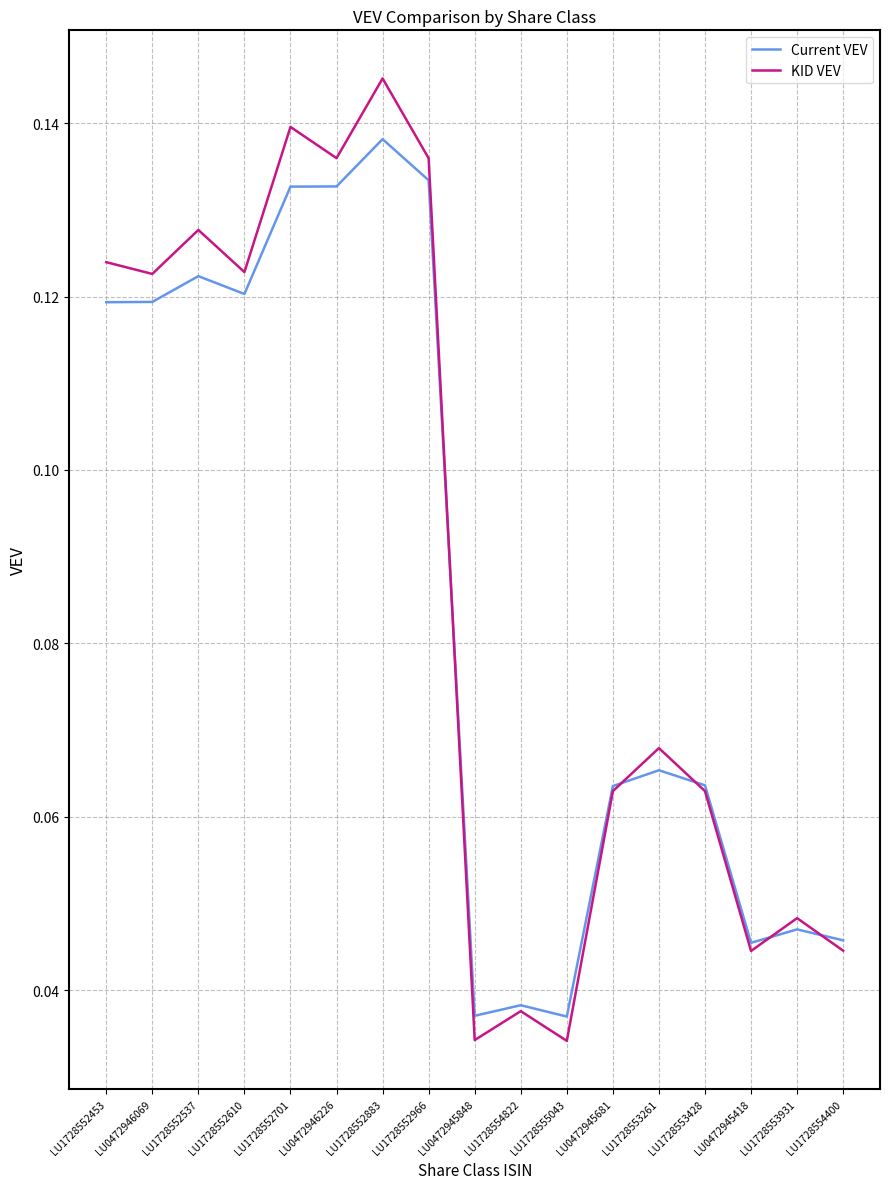

The Current VEV series shows 0.0 at LU1728552610. True or false?

False